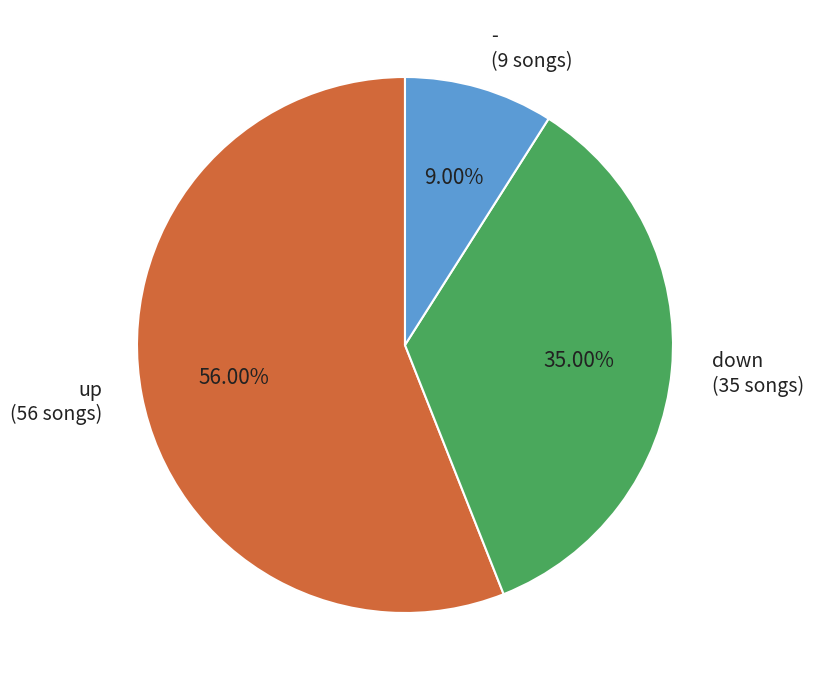

What percentage is the down slice, to the nearest percent?

35%